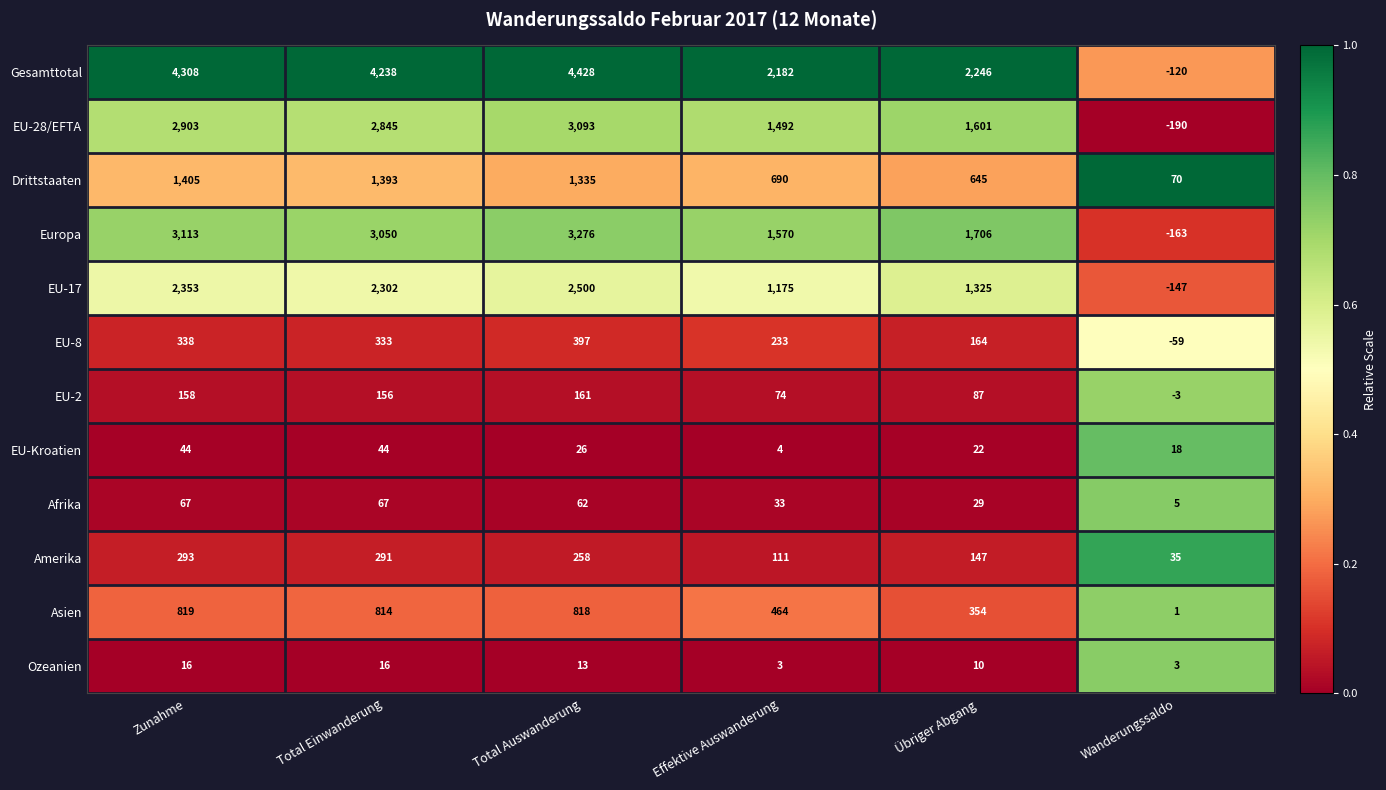

Between Total Einwanderung and Total Auswanderung, which series saw the biggest shift?

EU-28/EFTA